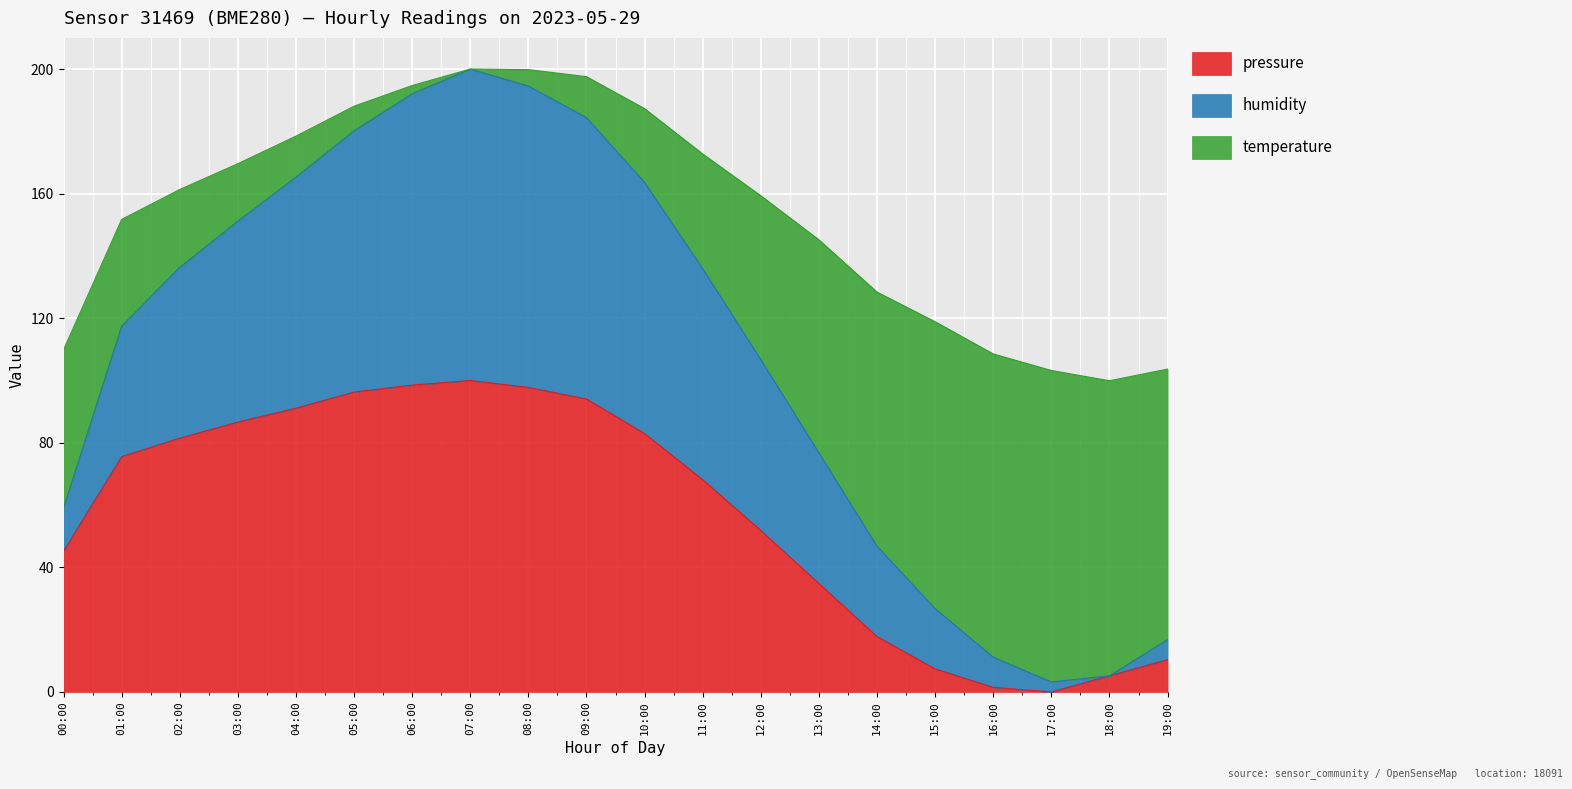

What is the maximum value for pressure?

100.0